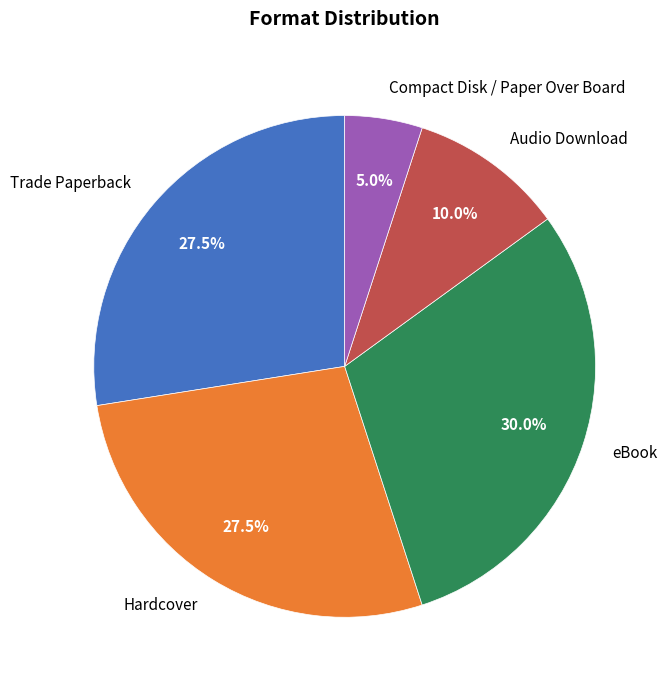

Which category has the smallest portion of the pie?

Compact Disk / Paper Over Board